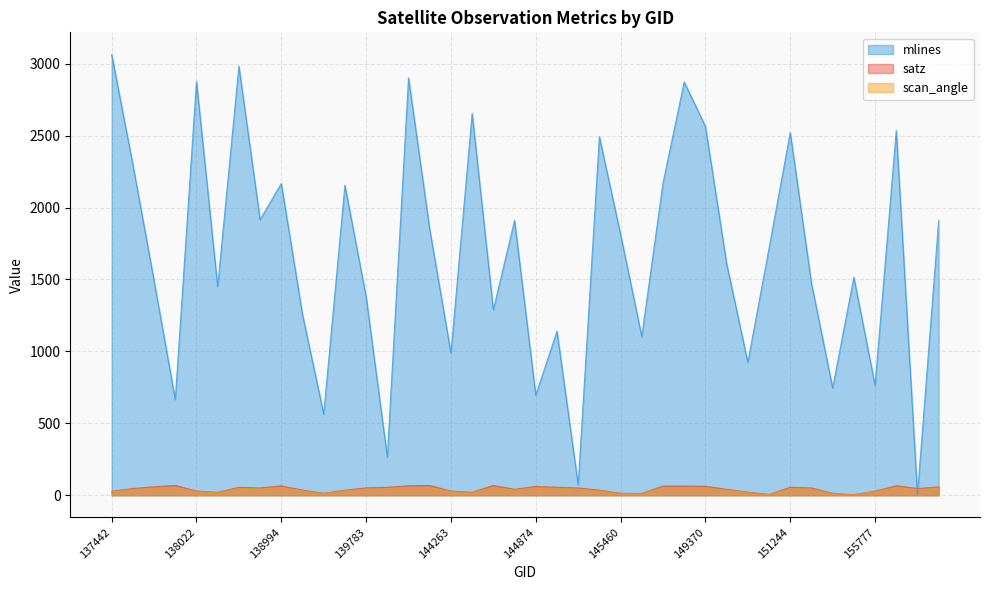

After their last crossing, which series has the higher values: mlines or scan_angle?

mlines